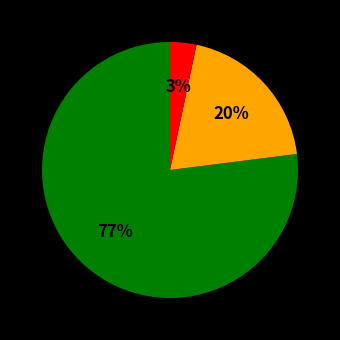

Does any single category account for the majority?

Yes